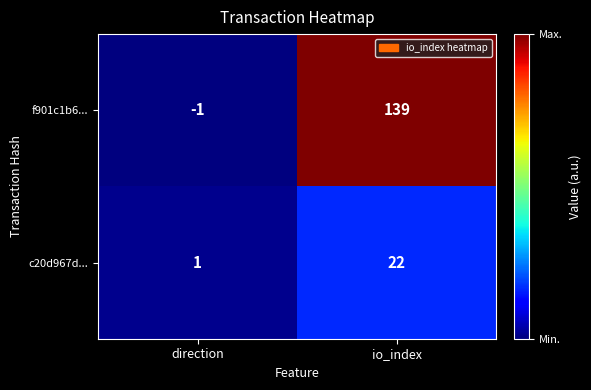

What is the approximate value of c20d967d... at io_index, to the nearest 5?

20